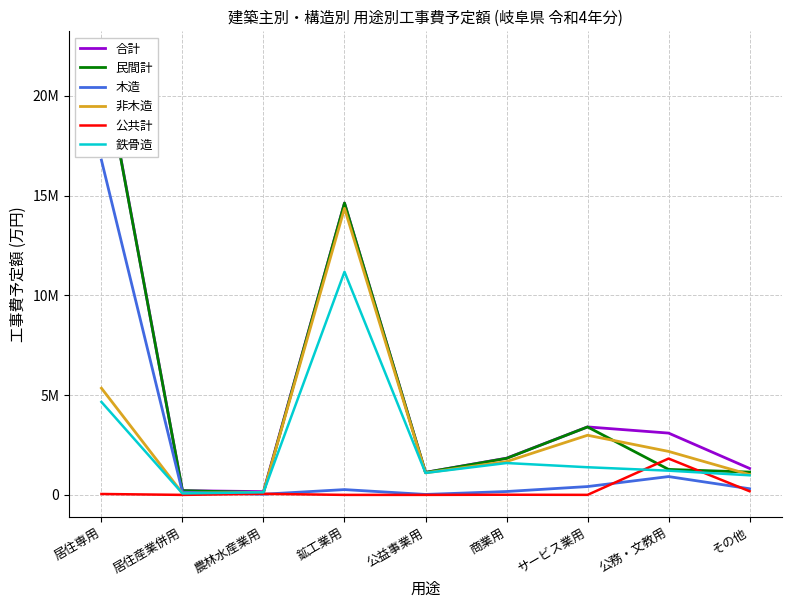

Reading right to left, transcribe all the data shown in this chart.

合計: その他=1325664	公務・文教用=3097231	サービス業用=3406505	商業用=1839363	公益事業用=1127406	鉱工業用=14626908	農林水産業用=163404	居住産業併用=213605	居住専用=22126534
民間計: その他=1142651	公務・文教用=1276772	サービス業用=3404805	商業用=1831363	公益事業用=1127406	鉱工業用=14626908	農林水産業用=111004	居住産業併用=213605	居住専用=22081334
木造: その他=308115	公務・文教用=918205	サービス業用=417637	商業用=169361	公益事業用=22829	鉱工業用=265477	農林水産業用=33884	居住産業併用=135843	居住専用=16778335
非木造: その他=1017549	公務・文教用=2179026	サービス業用=2988868	商業用=1670002	公益事業用=1104577	鉱工業用=14361431	農林水産業用=129520	居住産業併用=77762	居住専用=5348199
公共計: その他=183013	公務・文教用=1820459	サービス業用=1700	商業用=8000	公益事業用=0	鉱工業用=0	農林水産業用=52400	居住産業併用=0	居住専用=45200
鉄骨造: その他=982629	公務・文教用=1213912	サービス業用=1385606	商業用=1596807	公益事業用=1099587	鉱工業用=11181311	農林水産業用=129400	居住産業併用=74562	居住専用=4659261